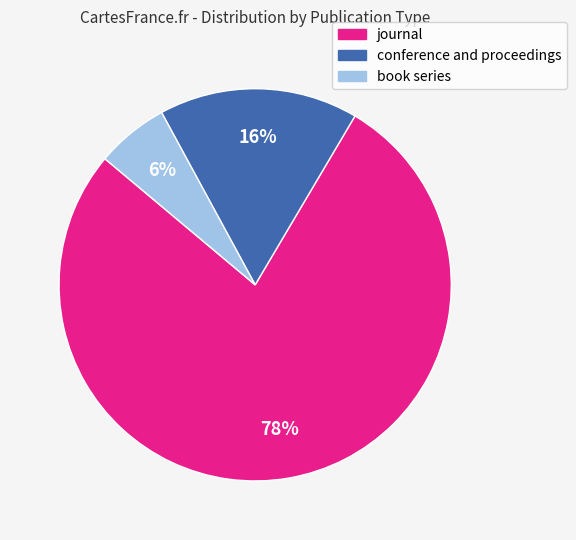

Does book series represent more than half of the total?

No